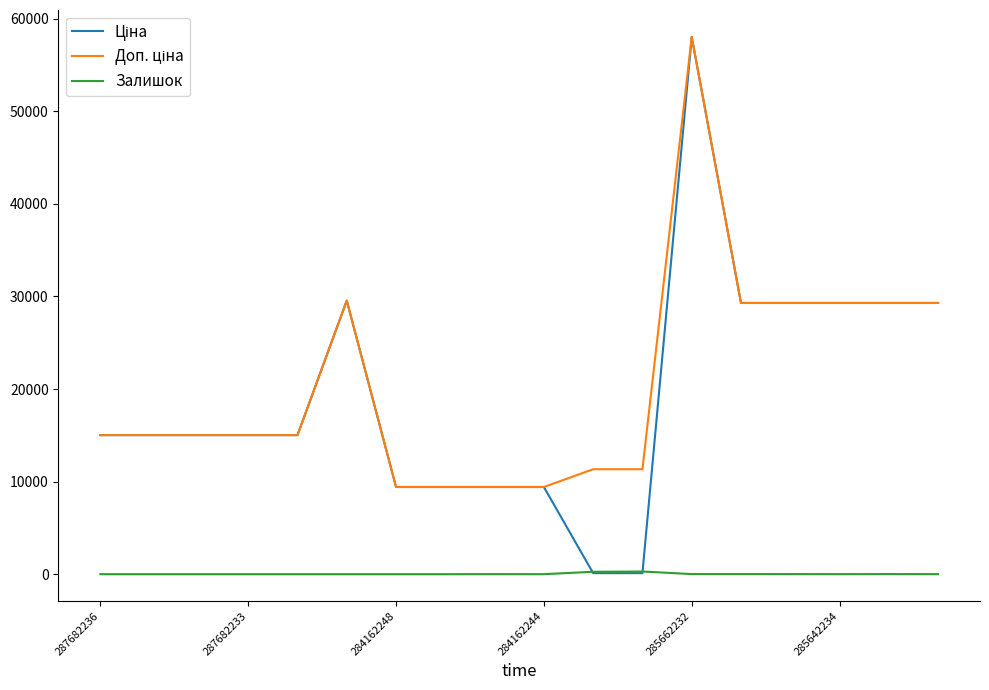

What is the difference between the second highest and second lowest values in the Ціна series?

29435.6